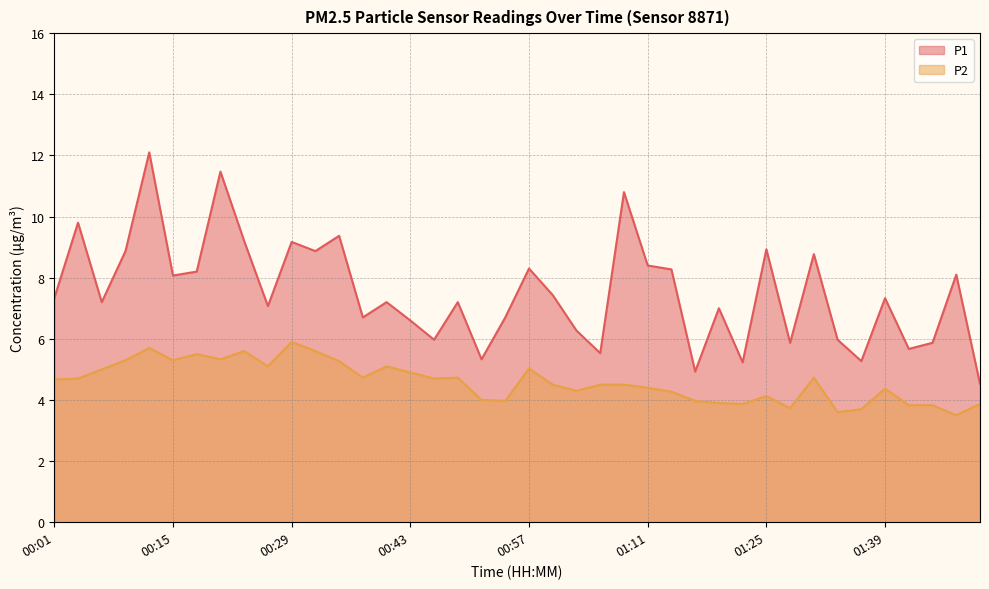

How many lines are shown in the chart?

2